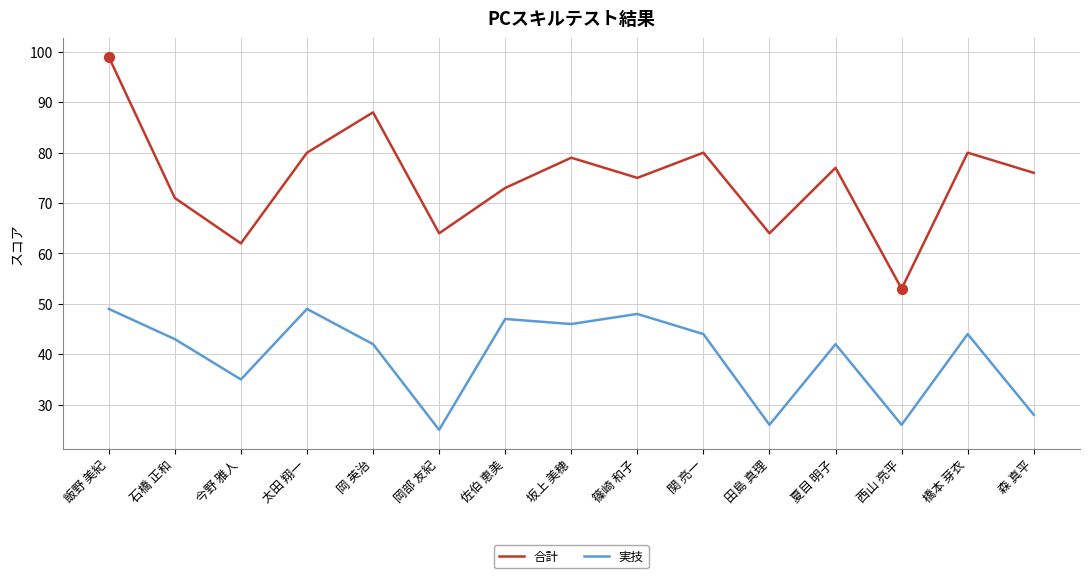

Which series has the largest total across all categories?

合計